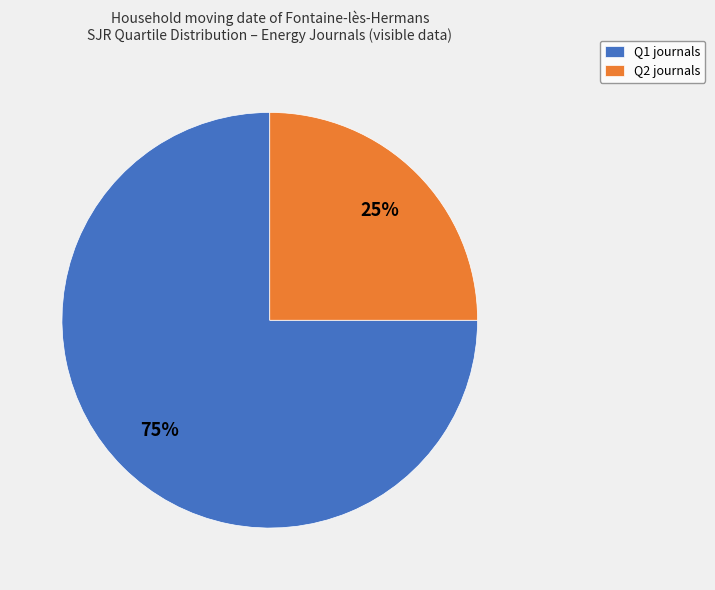

Do Q2 journals and Q1 journals together represent more than half of the pie?

Yes